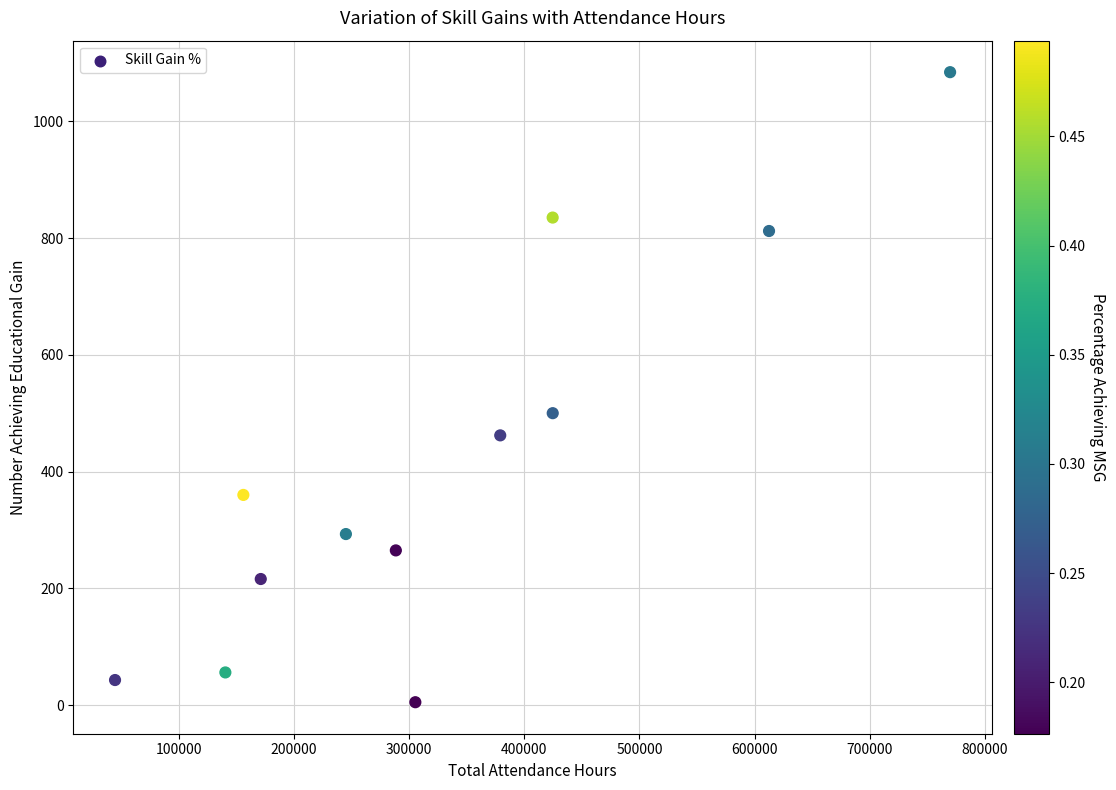

What Y value in the scatter plot is closest to 544?

500